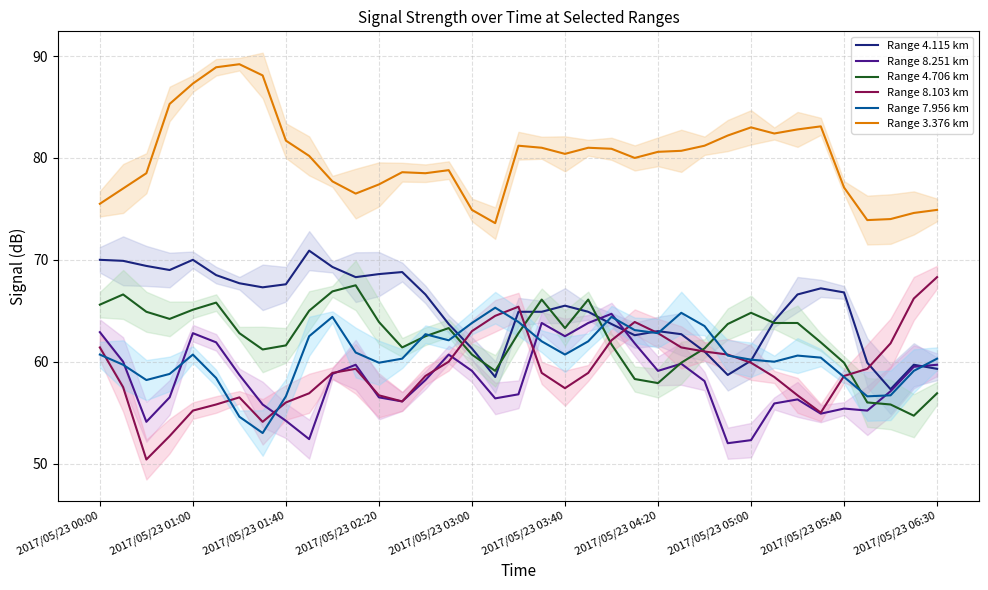

What is the difference between the maximum and second lowest values in the Range 7.956 km series?

10.7